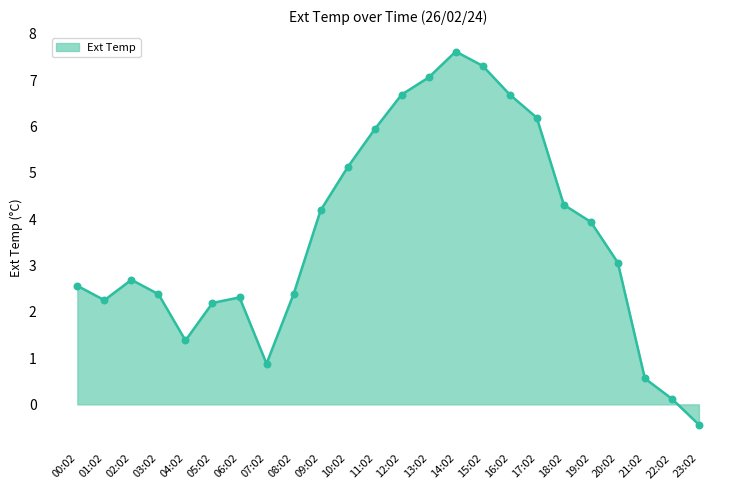

Approximately how many times larger is the value at 05:02 compared to 03:02?

0.9